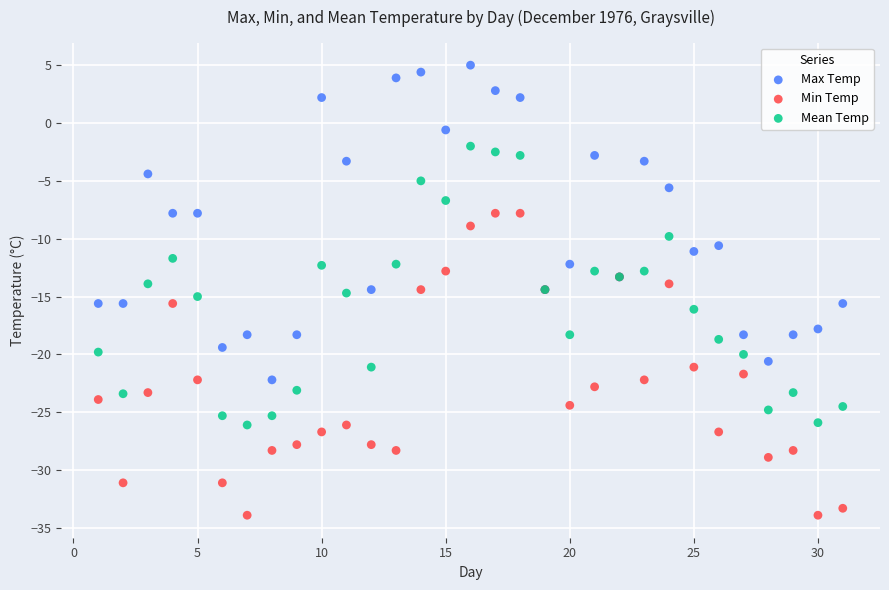

Which series reaches the minimum Y coordinate?

Min Temp